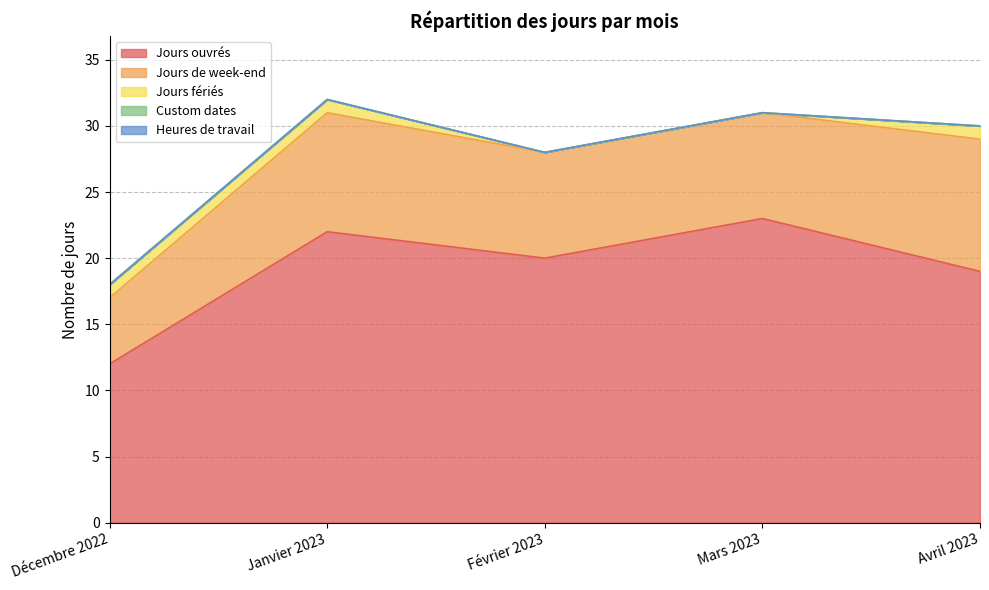

Does the chart have visible grid lines?

Yes